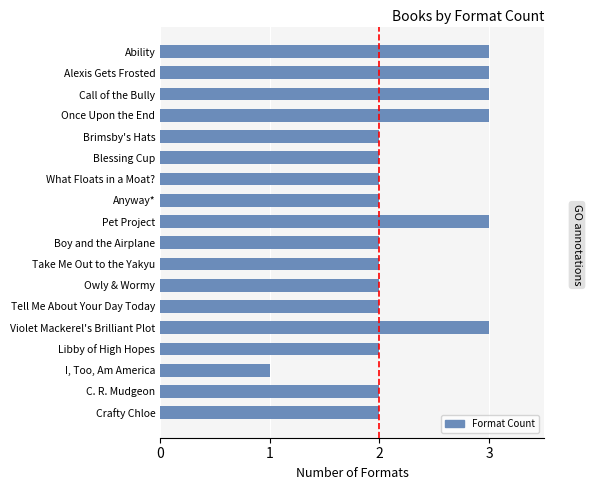

Count the values in the range 2 to 3.

17